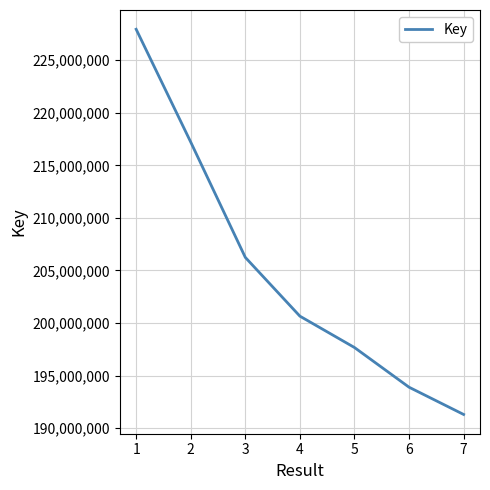

What is the difference between the second highest and minimum values?

25914767